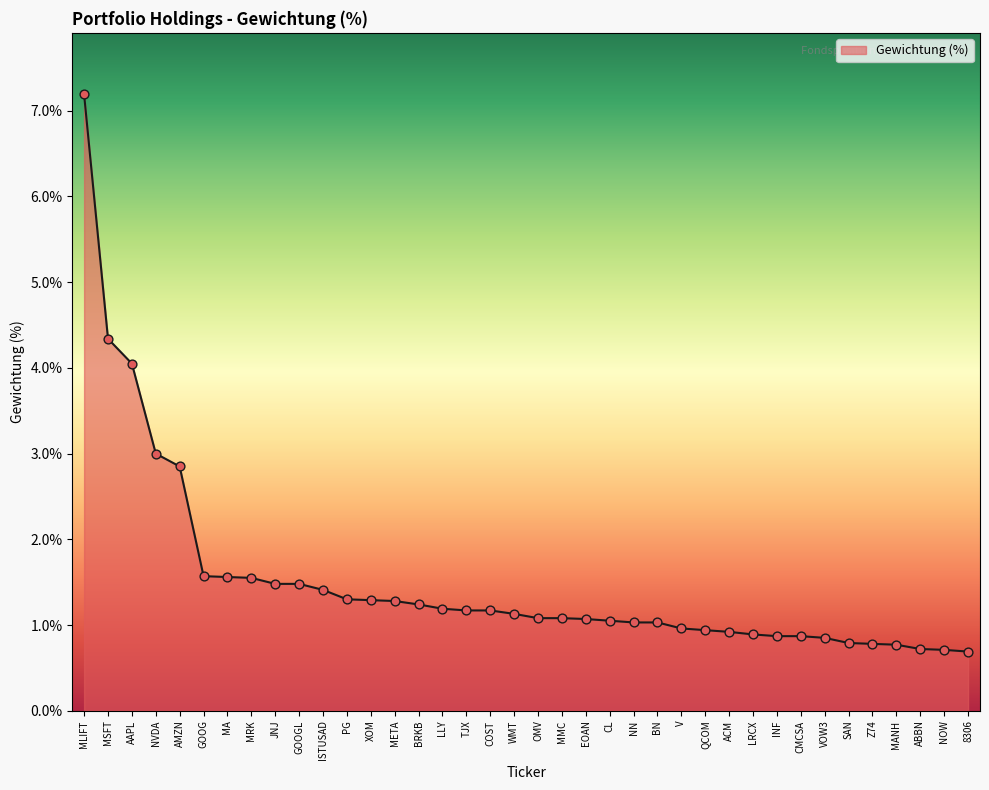

Between EOAN and QCOM, which is larger?

EOAN